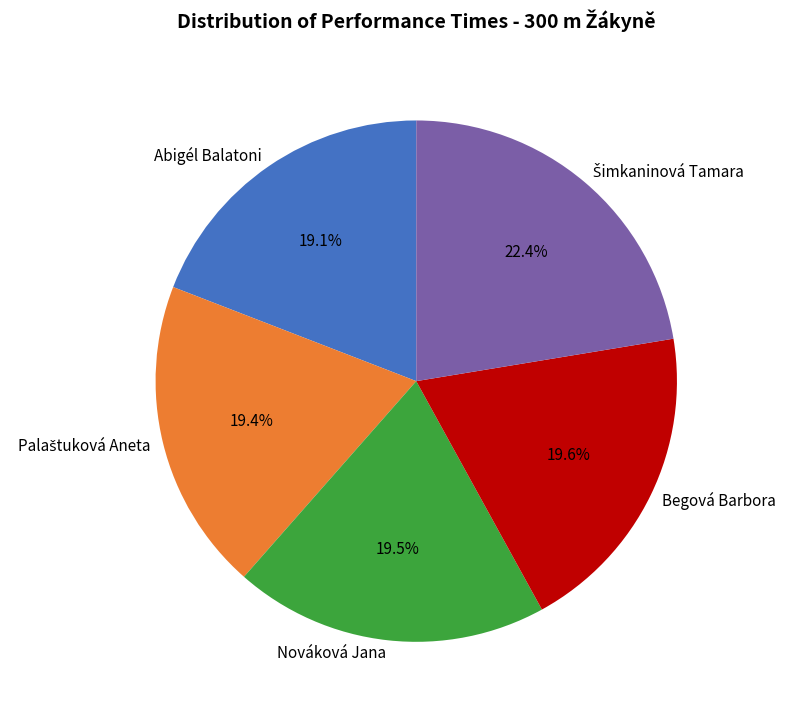

What portion of the pie excludes Abigél Balatoni?

80.9%